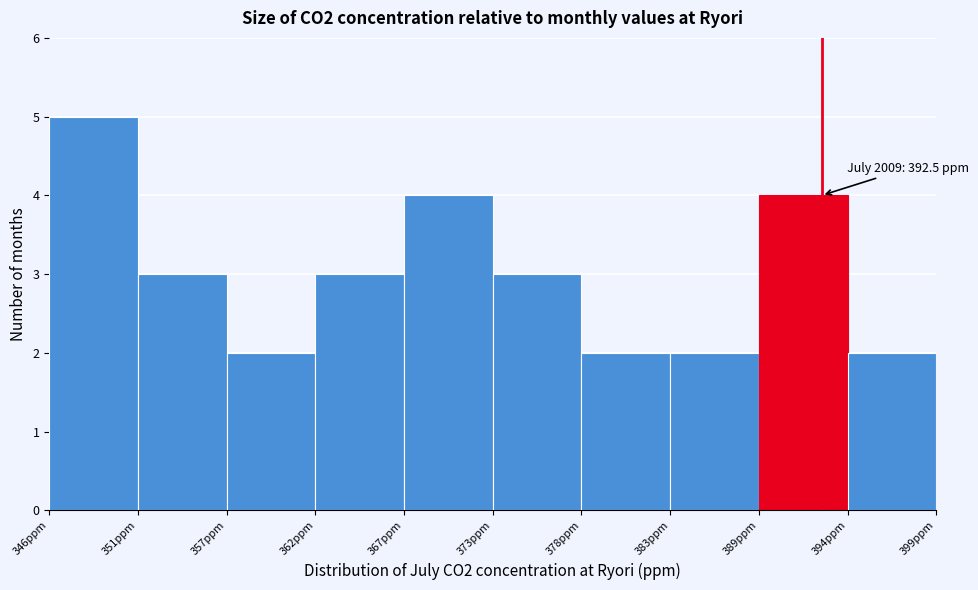

Which range on the x-axis has the tallest bar?

346 to 351